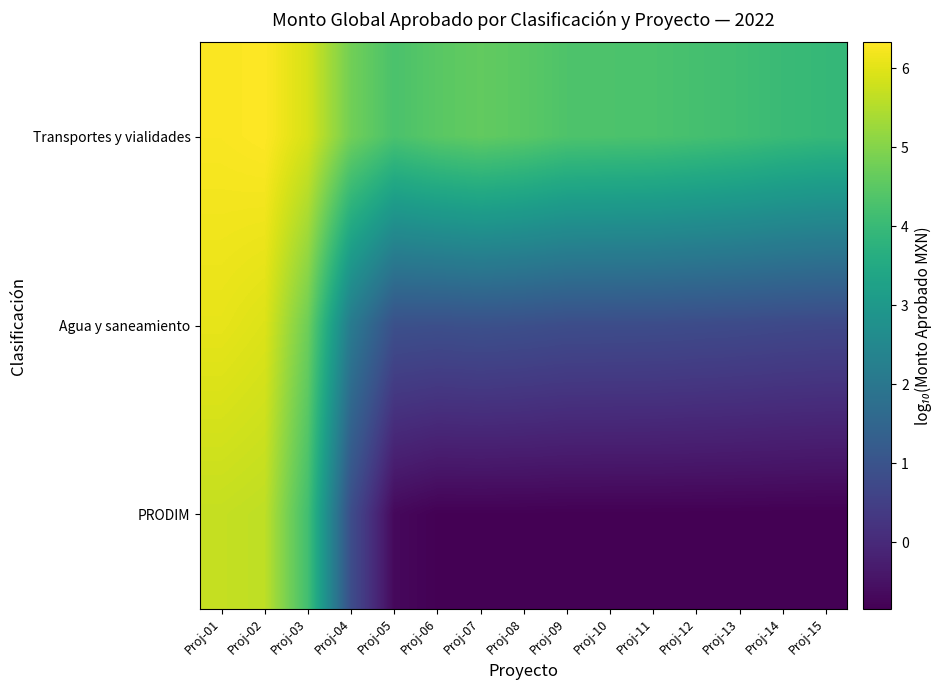

Which series changed the most between Proj-10 and Proj-14?

Transportes y vialidades